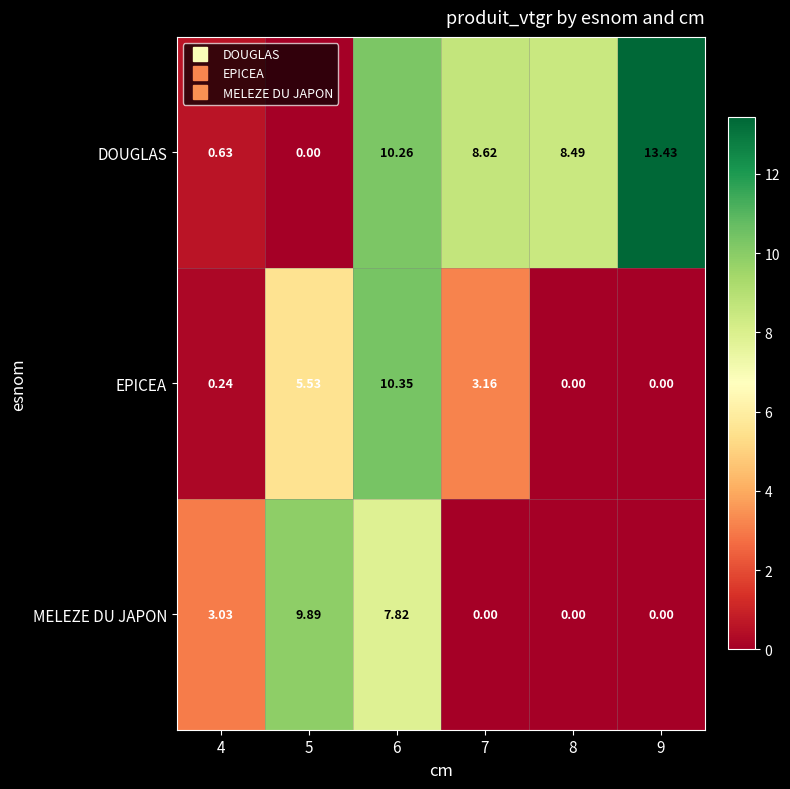

Which series changed the most between 4 and 8?

DOUGLAS